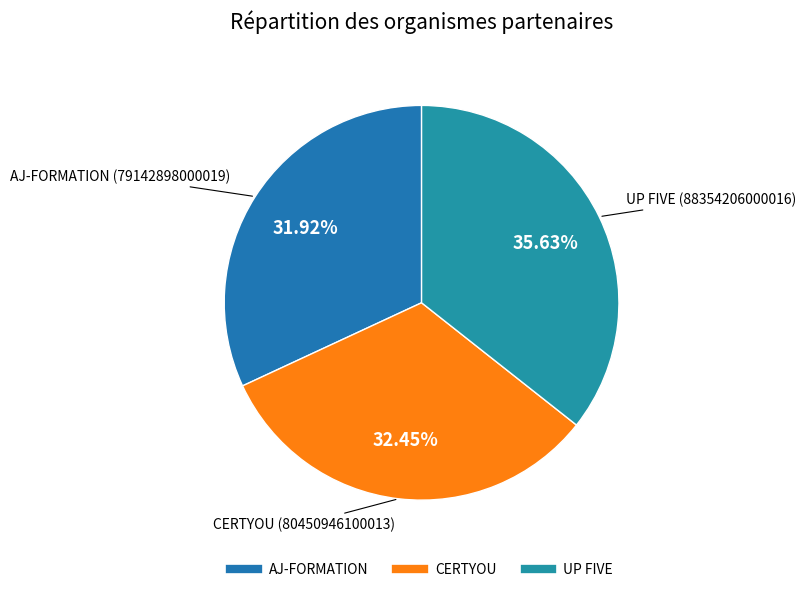

To the nearest percent, what portion does UP FIVE represent?

36%